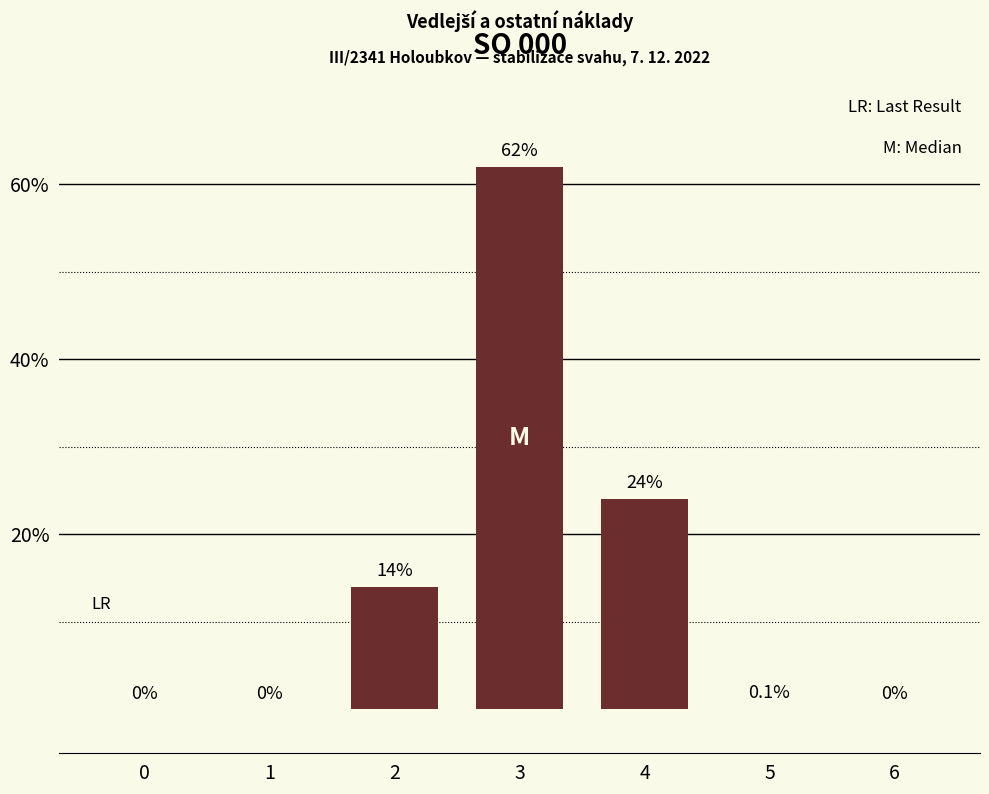

The chart shows a value of 62.0 at 3. True or false?

True